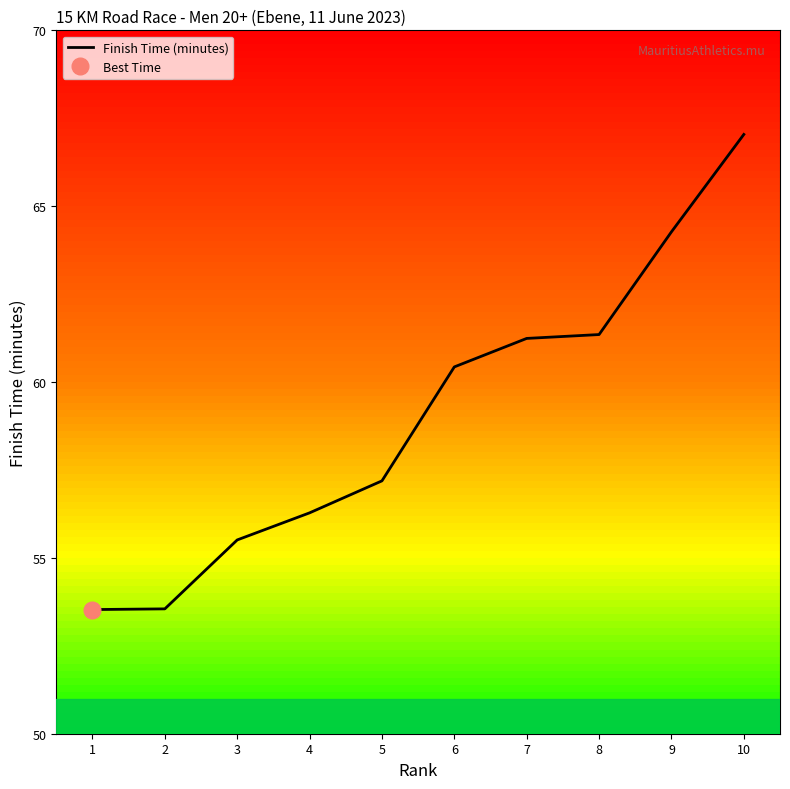

What is the maximum value shown in the chart?

67.0